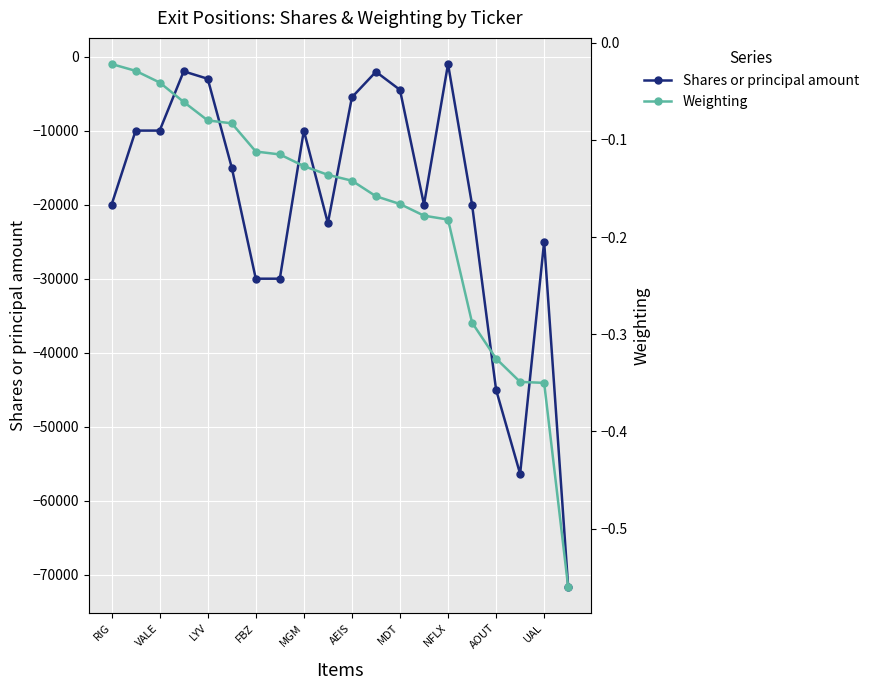

True or false: Shares or principal amount has more than 0 points higher than both neighbors.

True